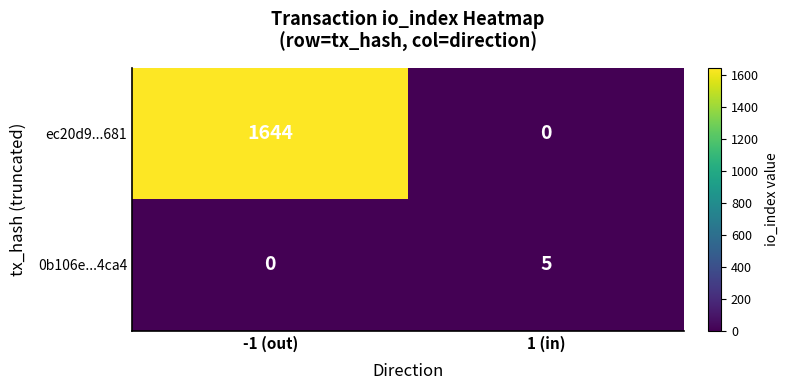

Reading left to right, extract all data points from this chart.

ec20d9...681: -1 (out)=1644	1 (in)=0
0b106e...4ca4: -1 (out)=0	1 (in)=5